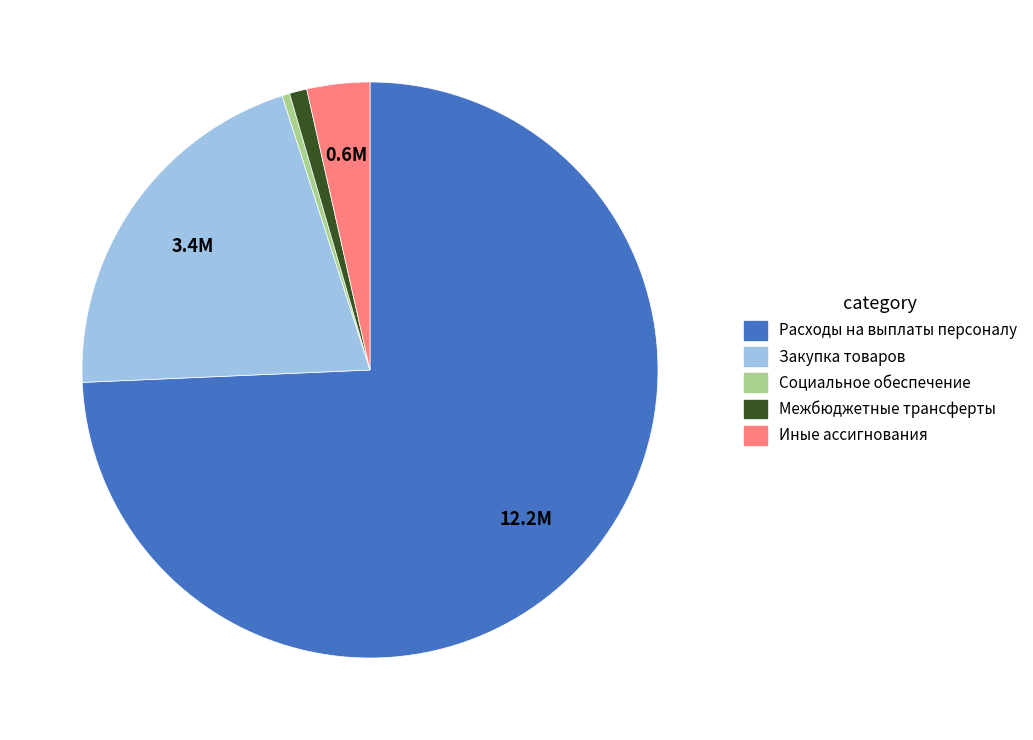

How many slices are in this pie chart?

5